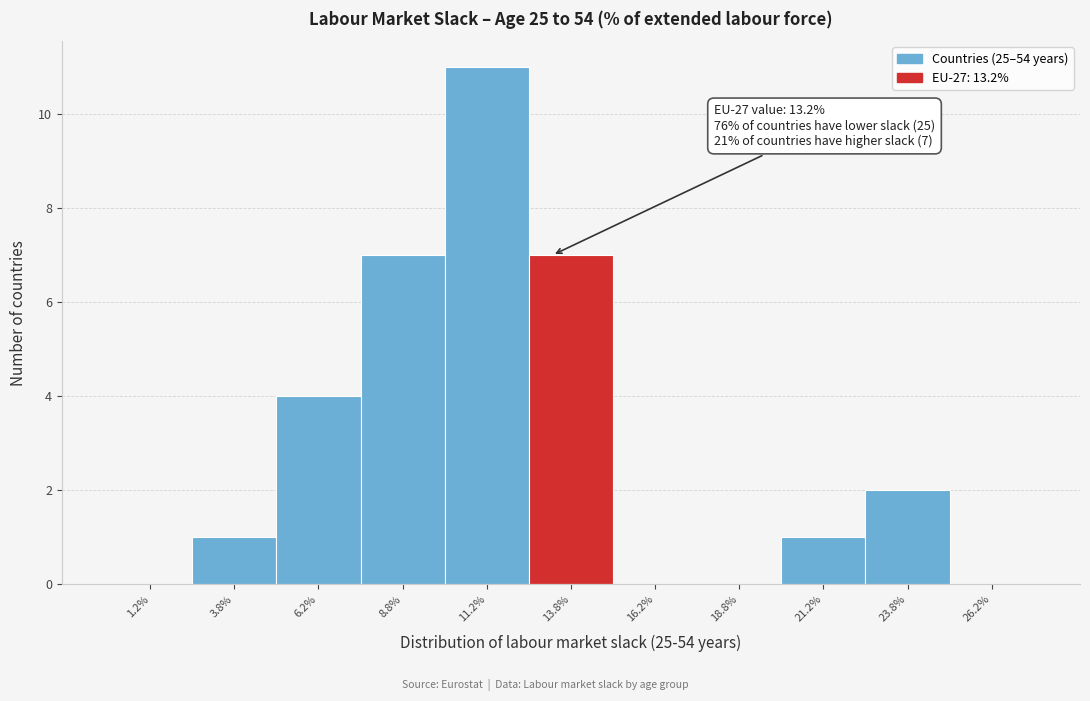

Over which range of the x-axis is the bar tallest?

10.0 to 12.5